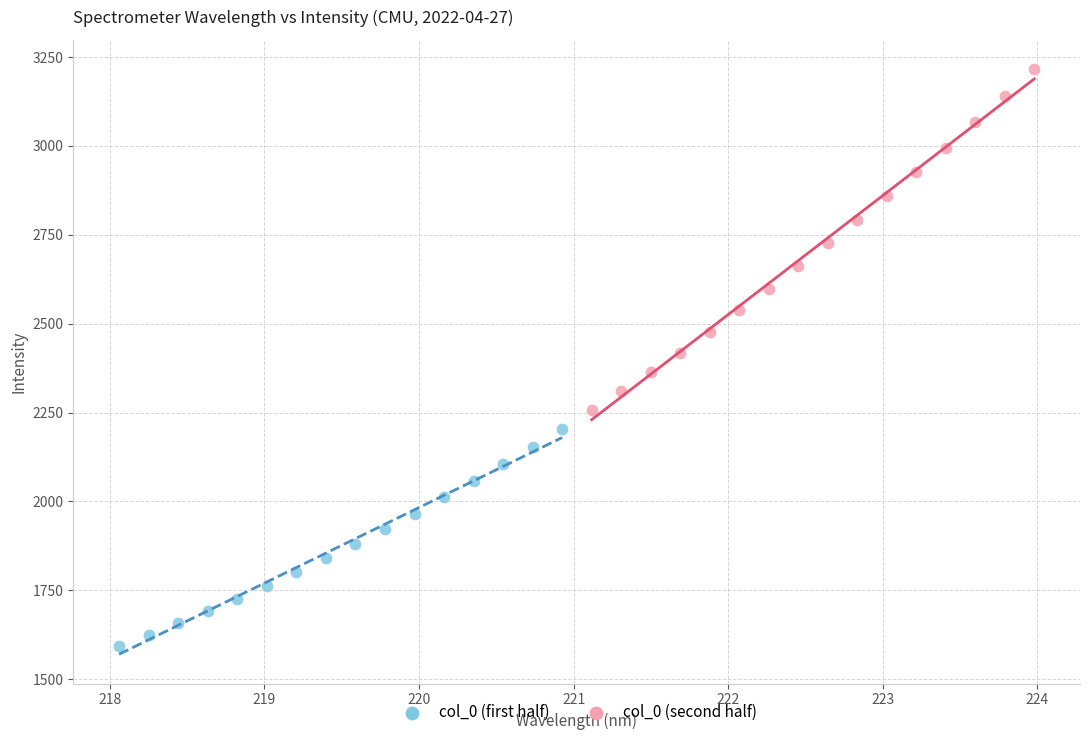

Which series has the widest spread of Y values?

col_0 (second half)